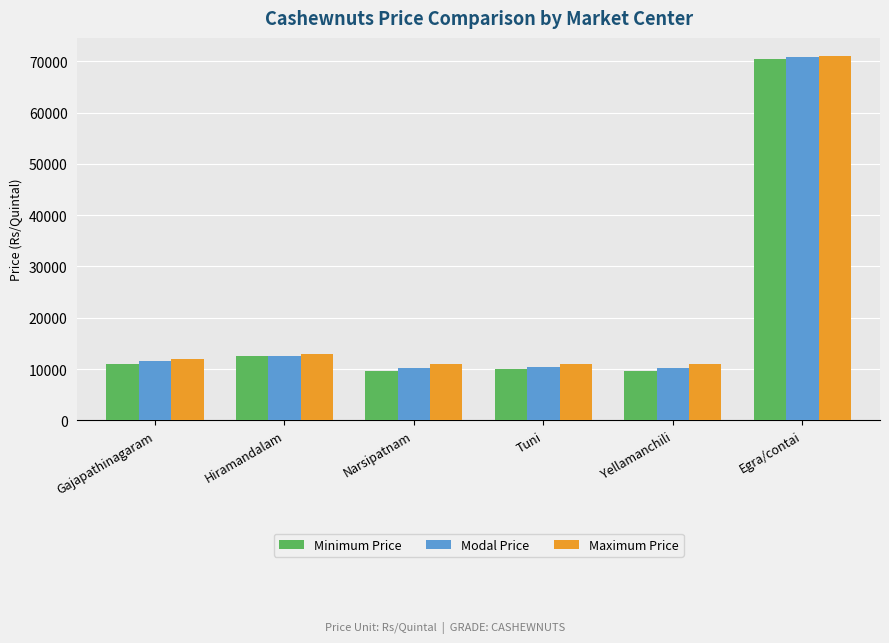

Where is Maximum Price nearest to the value 41000?

Hiramandalam